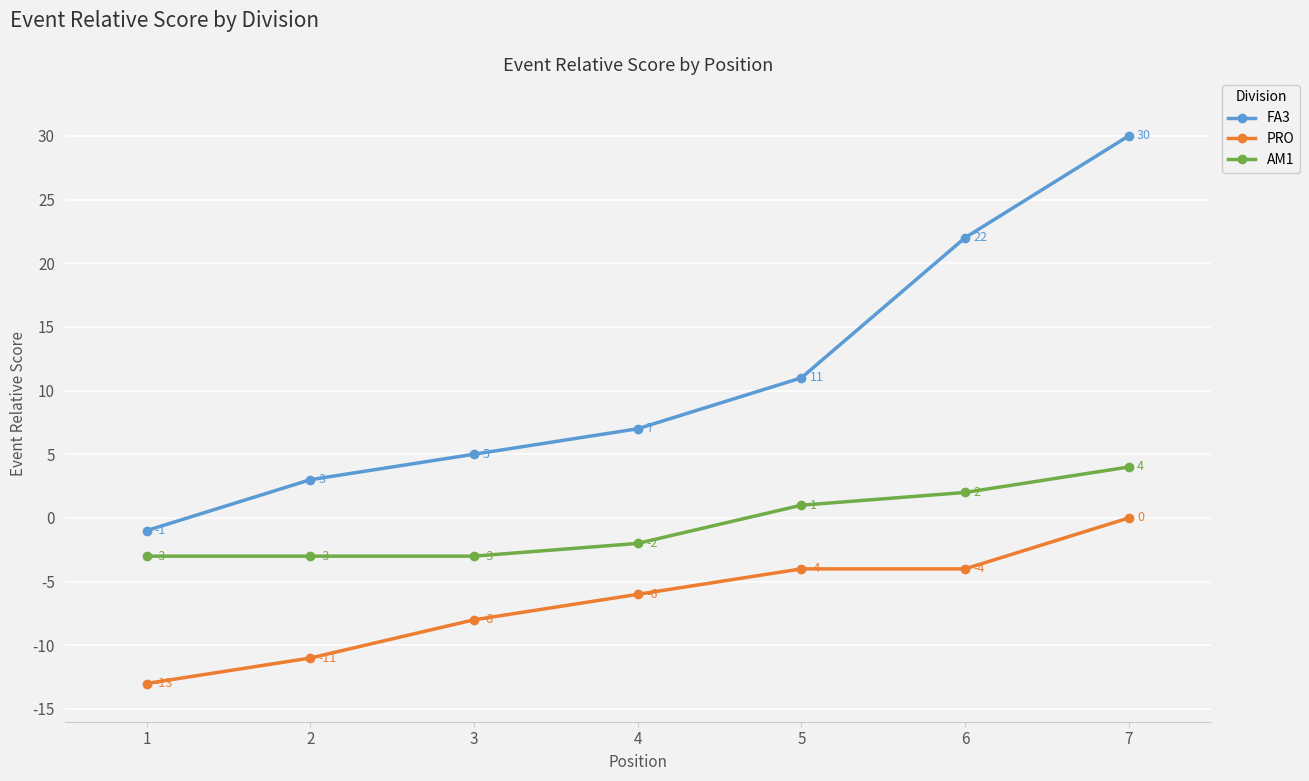

Is the value of AM1 at 3 greater than the value of PRO at 5?

Yes